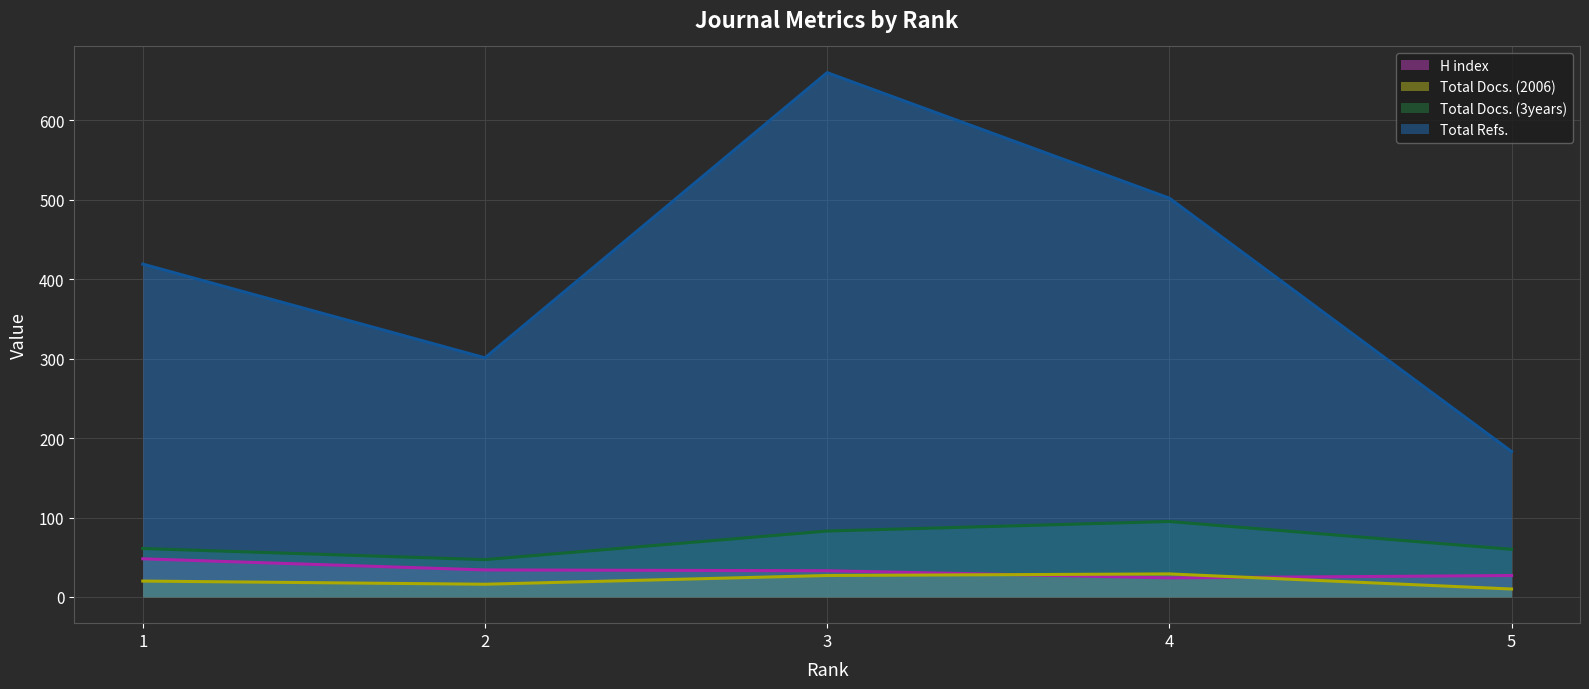

The value of Total Docs. (2006) (line) at 1 is 6. True or false?

False